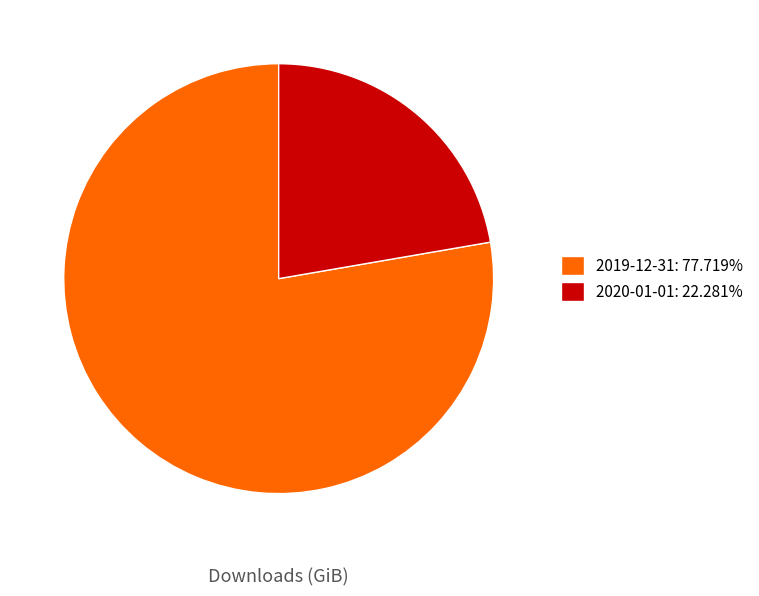

Rank the categories by value from lowest to highest.

2020-01-01, 2019-12-31